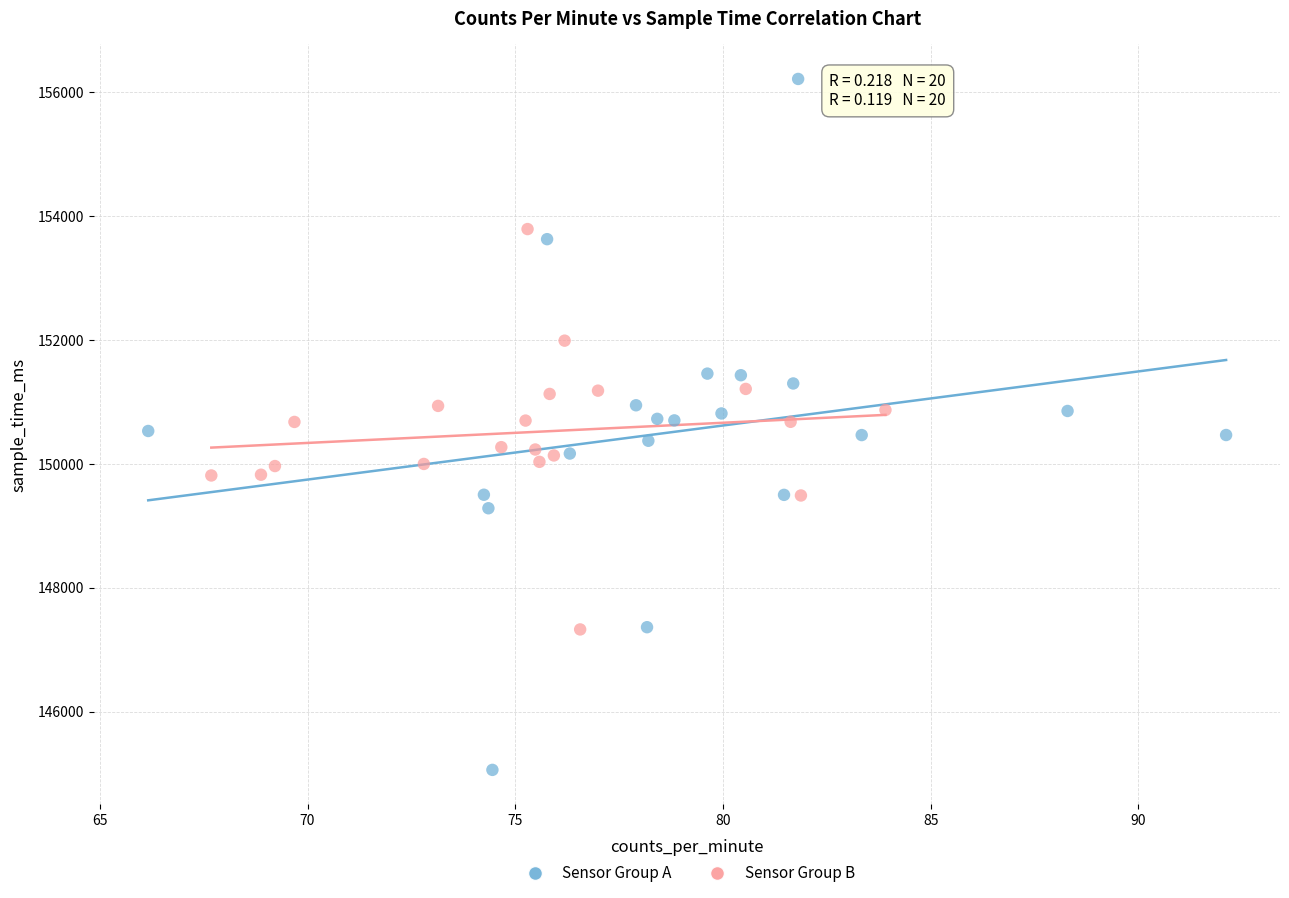

Which series reaches the minimum Y coordinate?

Sensor Group A